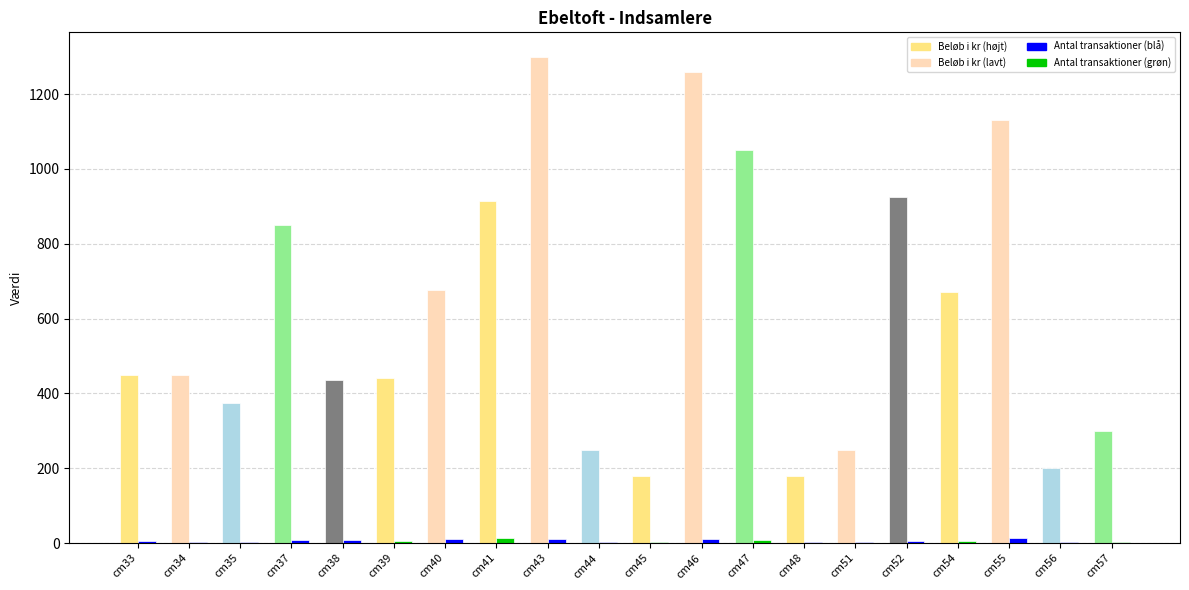

What is the greatest value displayed?

1300